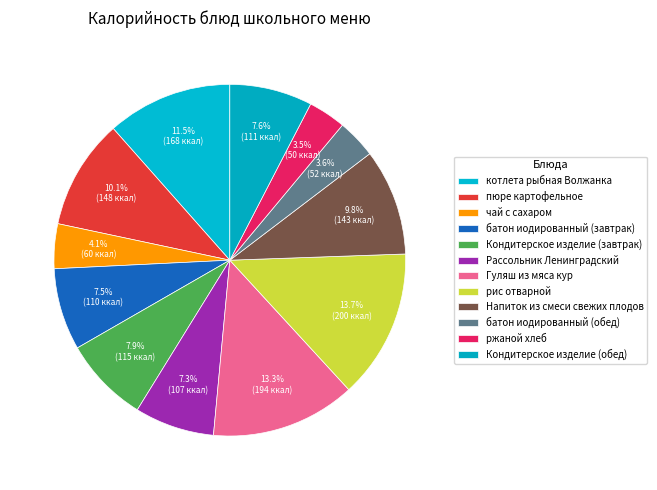

Which category has the smallest portion of the pie?

ржаной хлеб